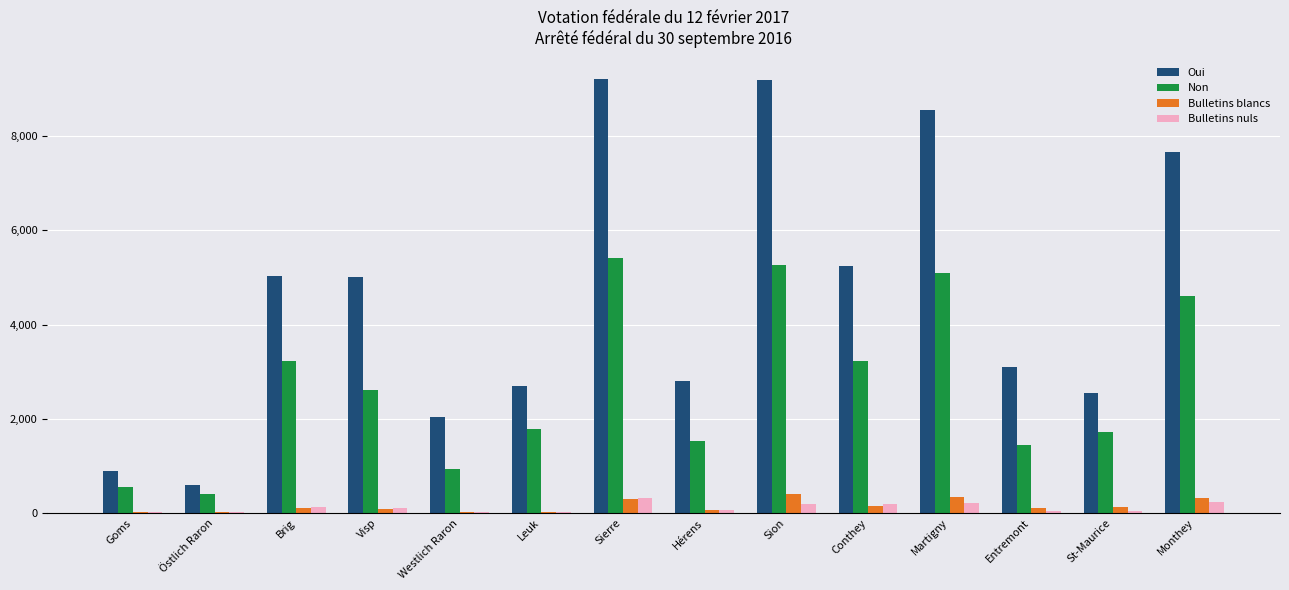

Is it true that Non equals 4600 at Monthey?

True